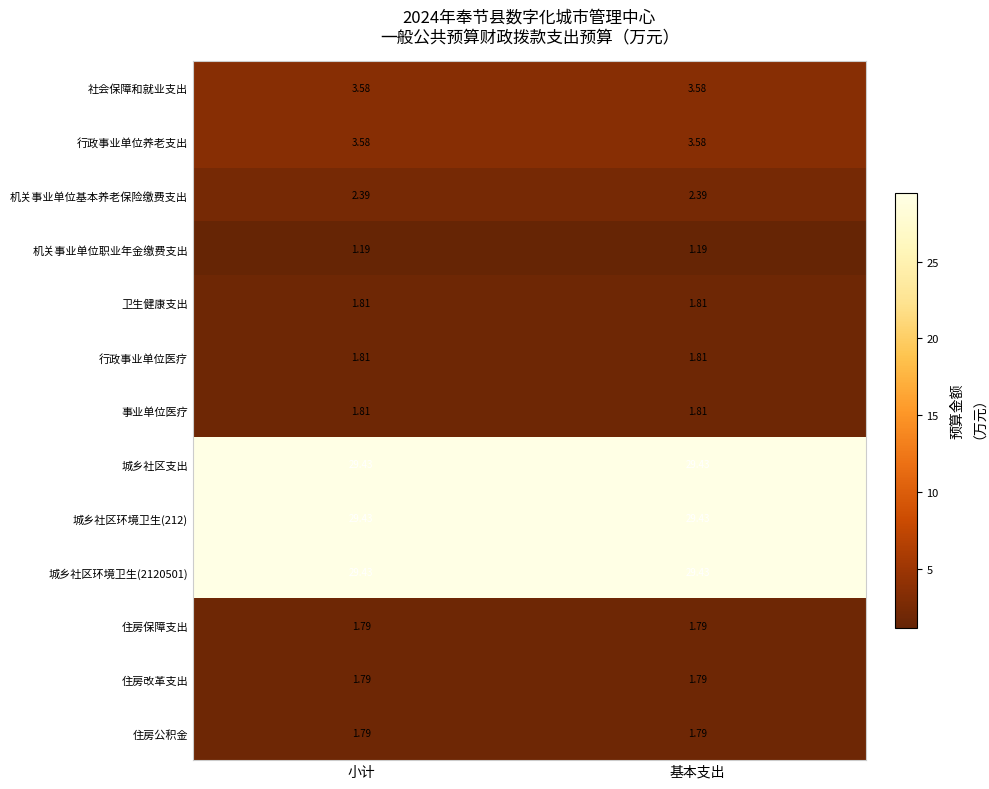

Is the value of 机关事业单位基本养老保险缴费支出 at 小计 greater than the value of 城乡社区环境卫生(2120501) at 基本支出?

No